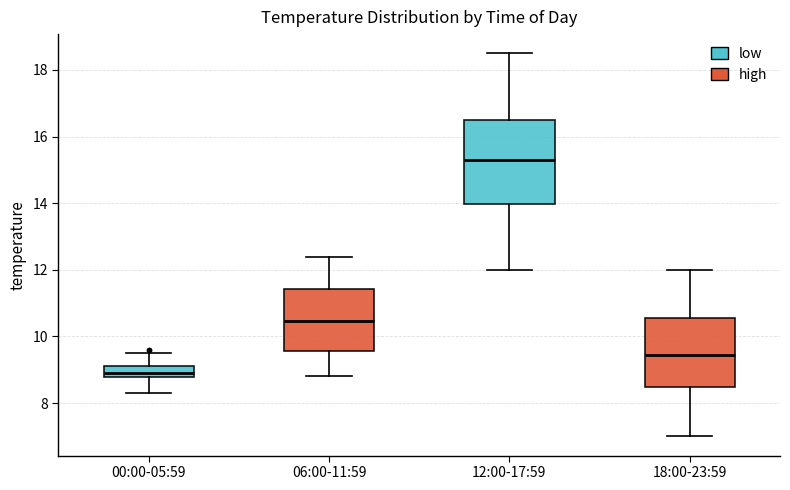

Which box's median line is the lowest?

00:00-05:59